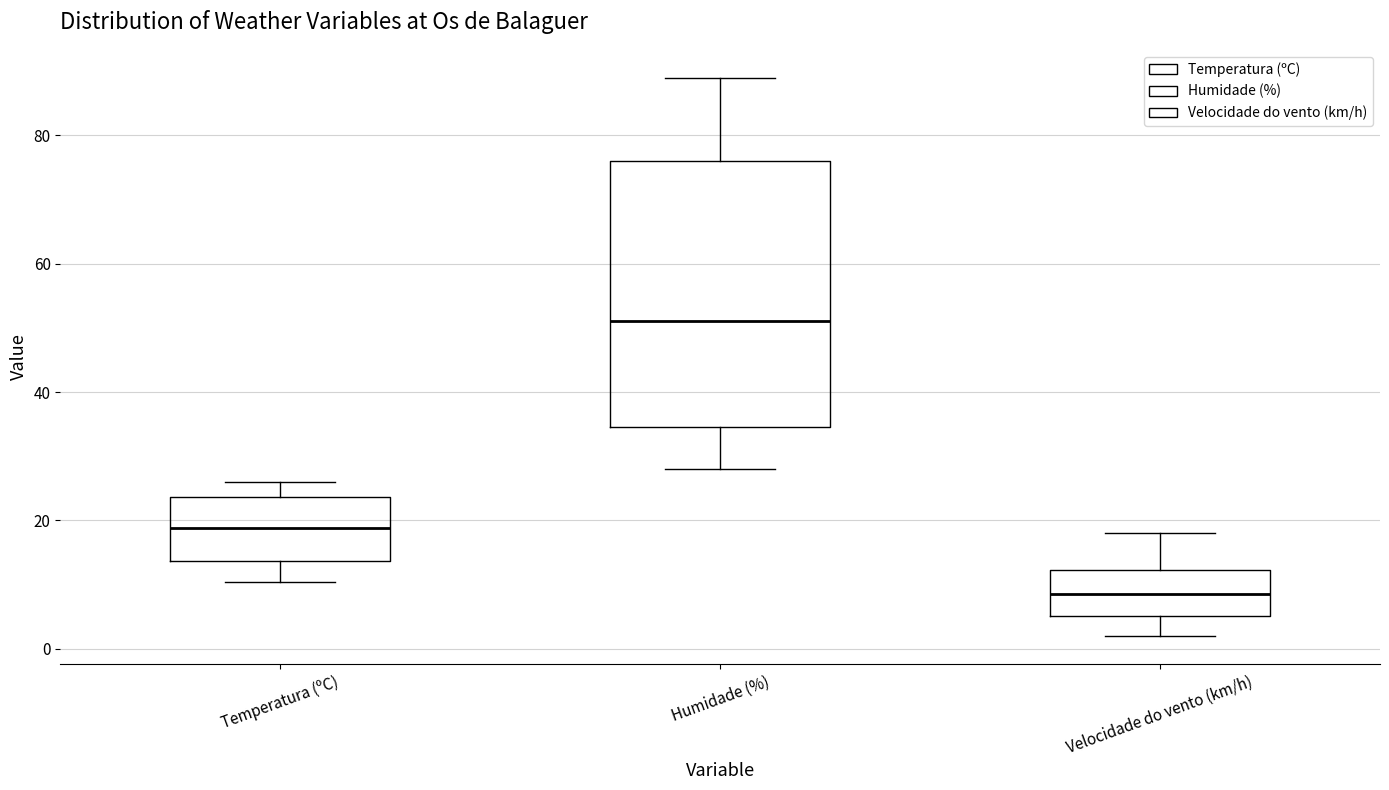

Which box's median line is the highest?

Humidade (%)